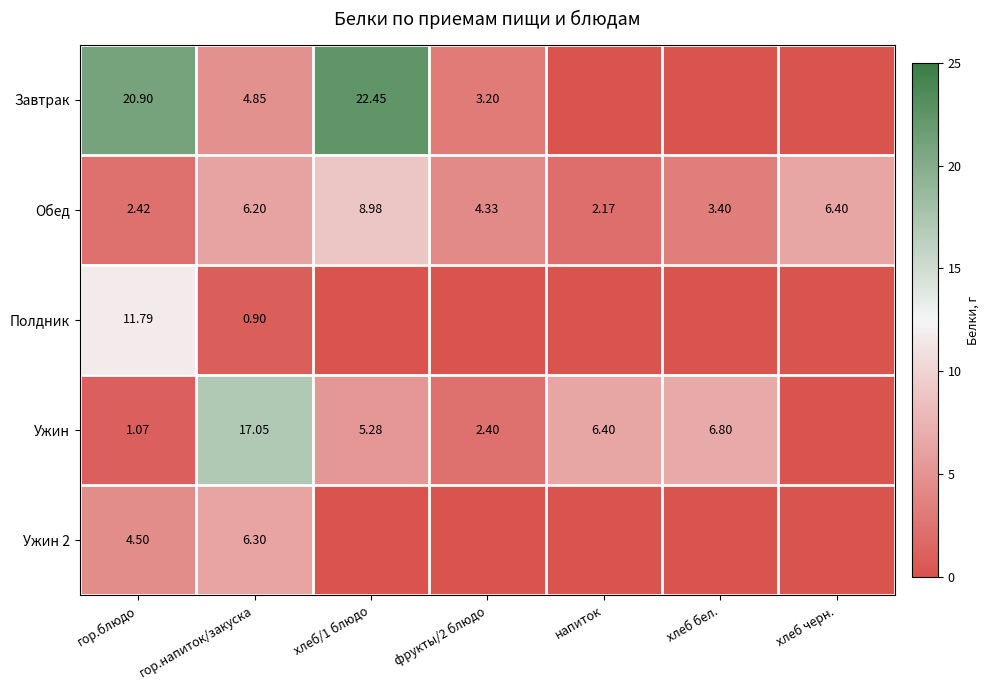

What is the total value across all series at хлеб черн.?

6.4